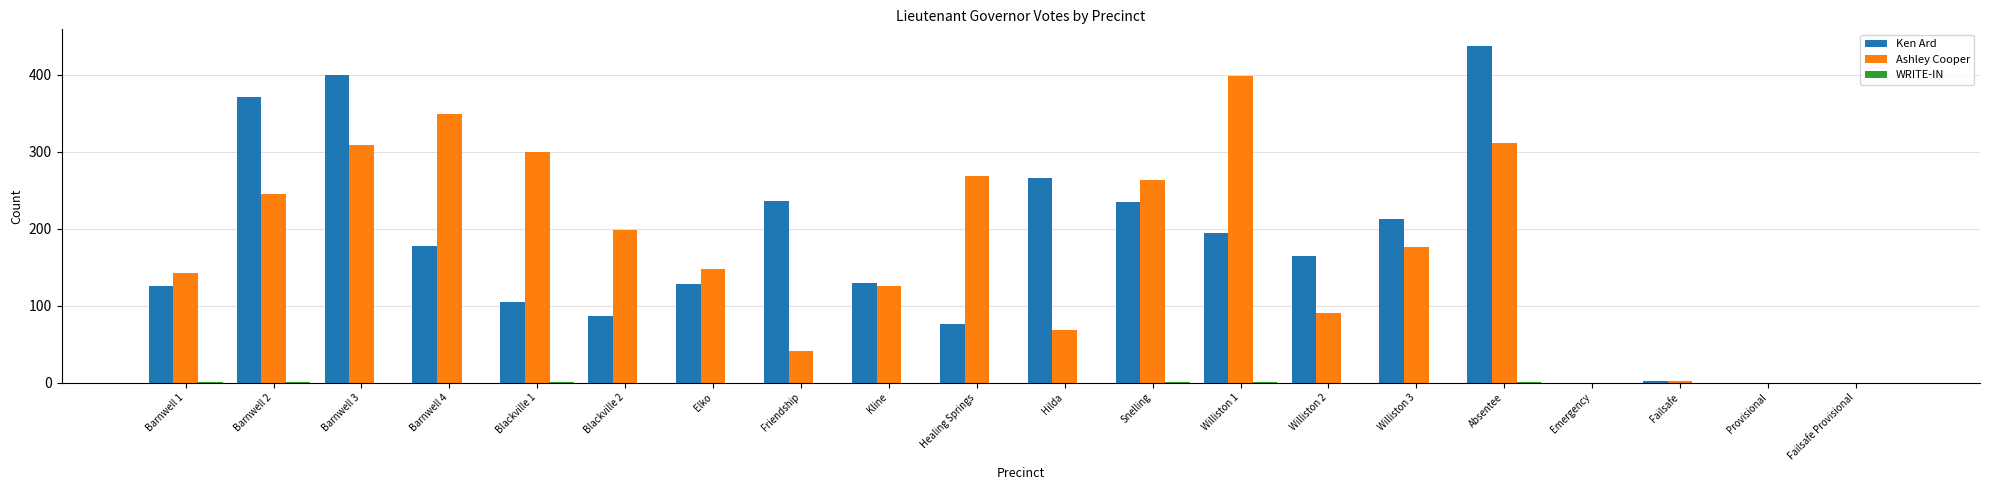

Which category has the highest value in the Ashley Cooper series?

Williston 1